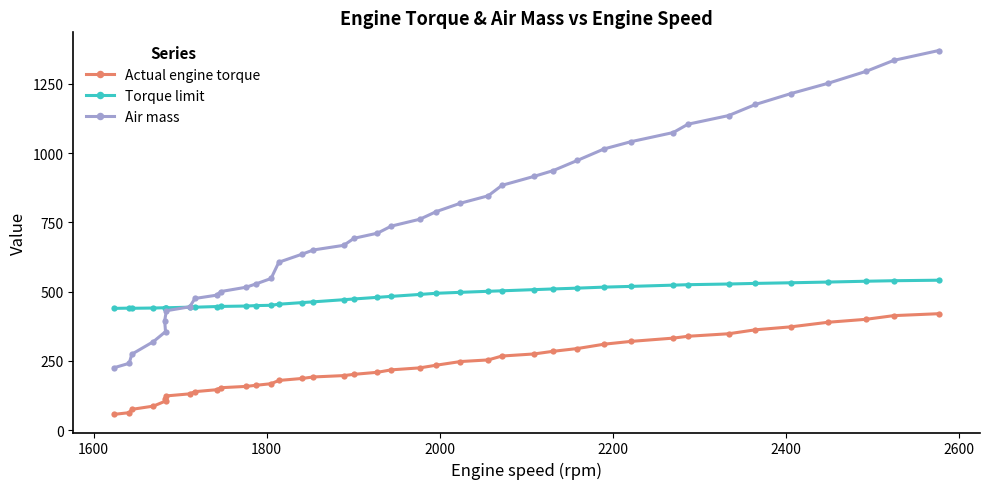

How many values in the Air mass series exceed 736?

20